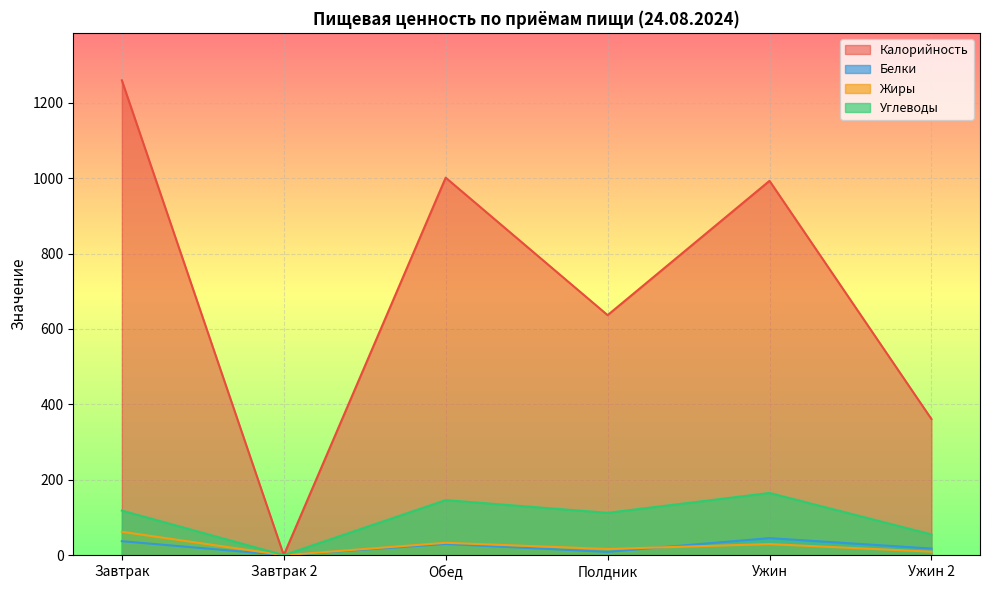

Rank the series by their maximum value, from highest to lowest.

Калорийность, Углеводы, Жиры, Белки